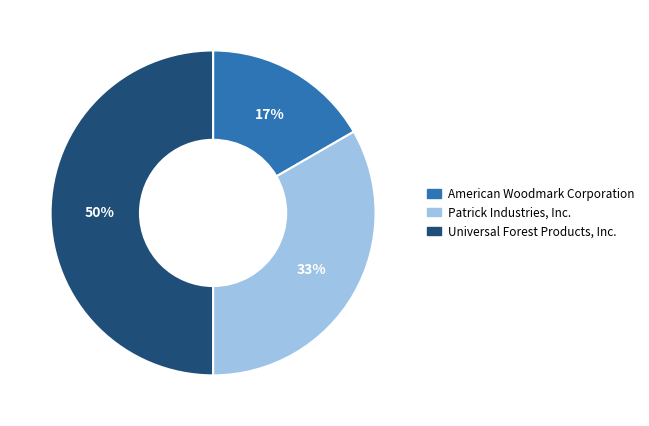

What is the largest slice in the pie chart?

Universal Forest Products, Inc.